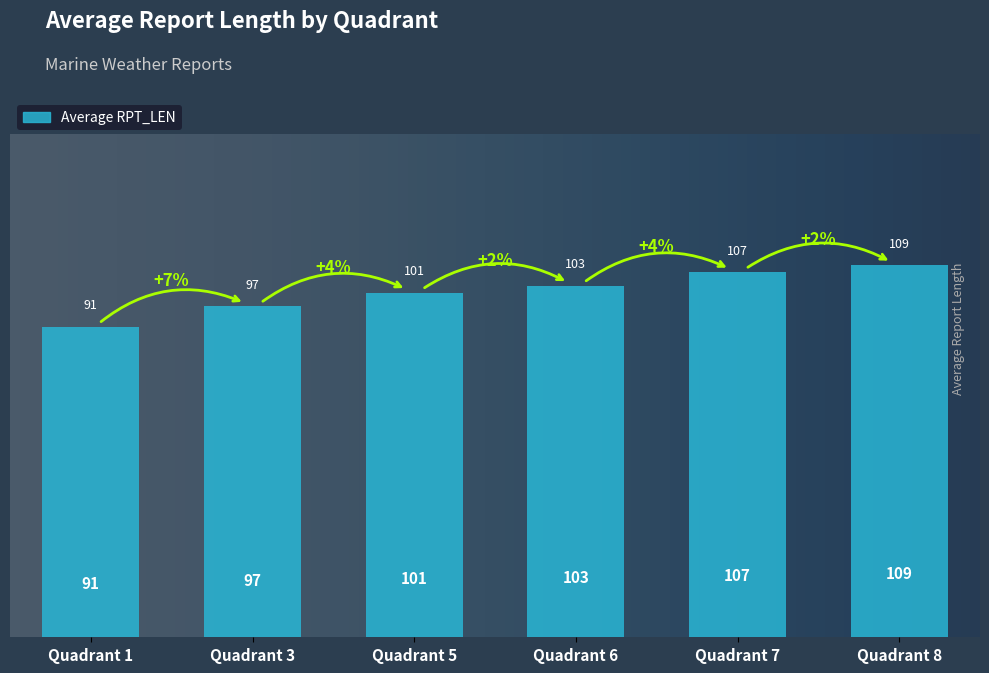

Are the bars grouped side by side (vs. stacked)?

No